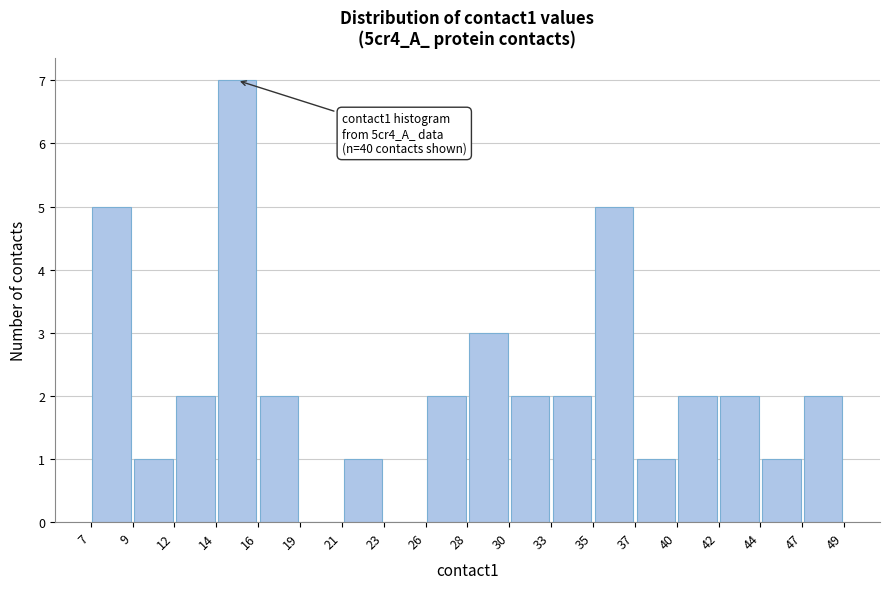

Over which range of the x-axis is the bar tallest?

14 to 16